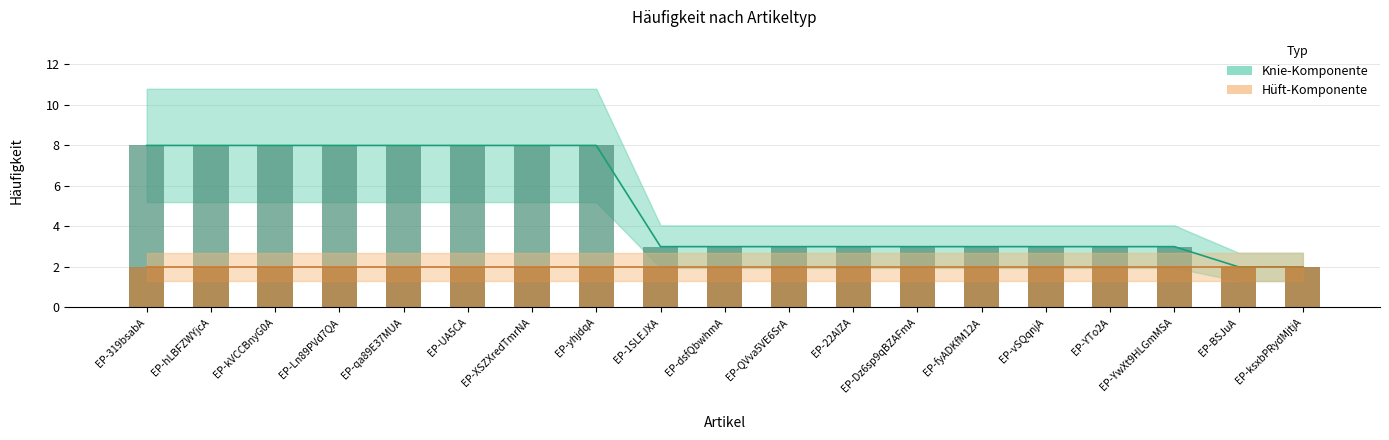

What is the sum of all Hüft-Komponente values?

38